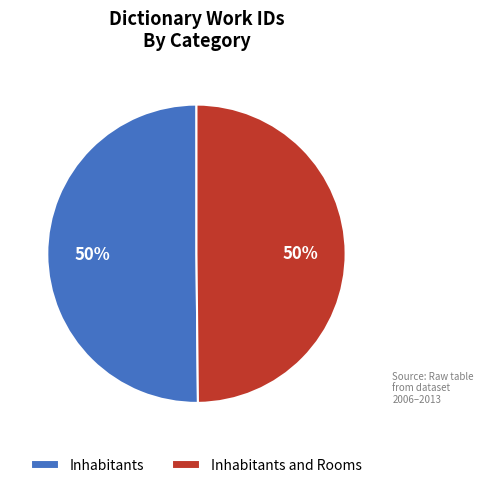

True or false: Inhabitants and Rooms accounts for 50% of the total.

True